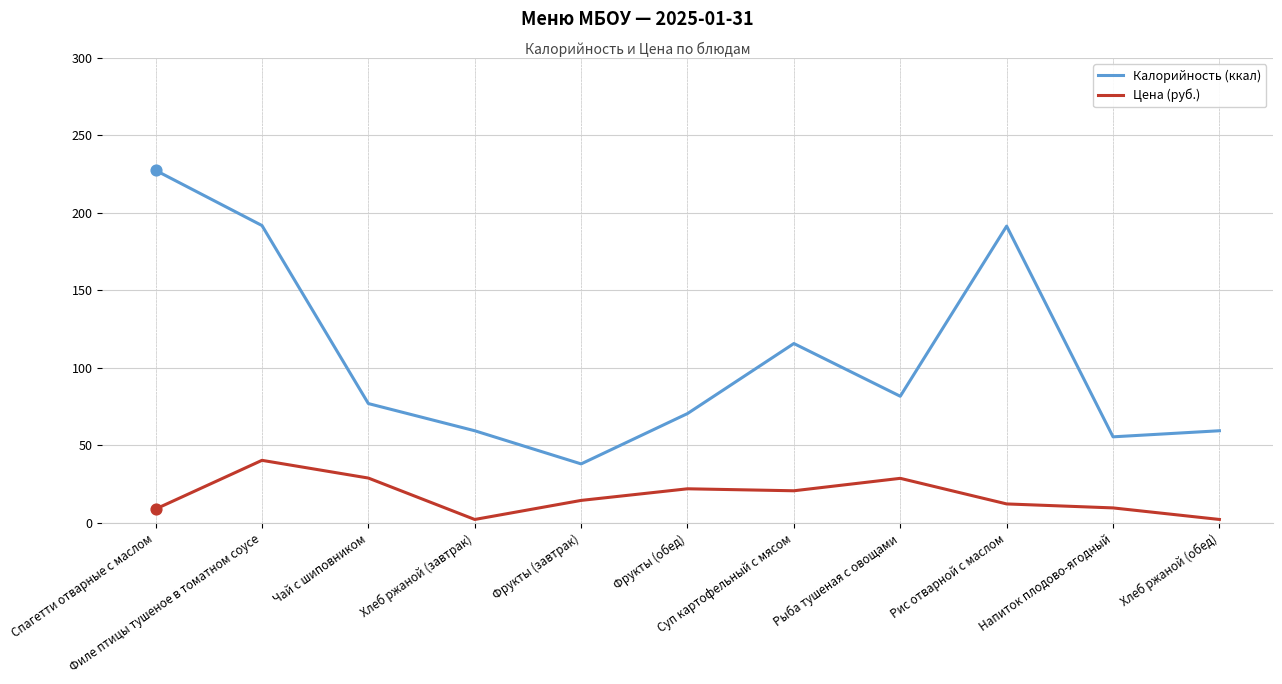

Which series has the largest total across all categories?

Калорийность (ккал)